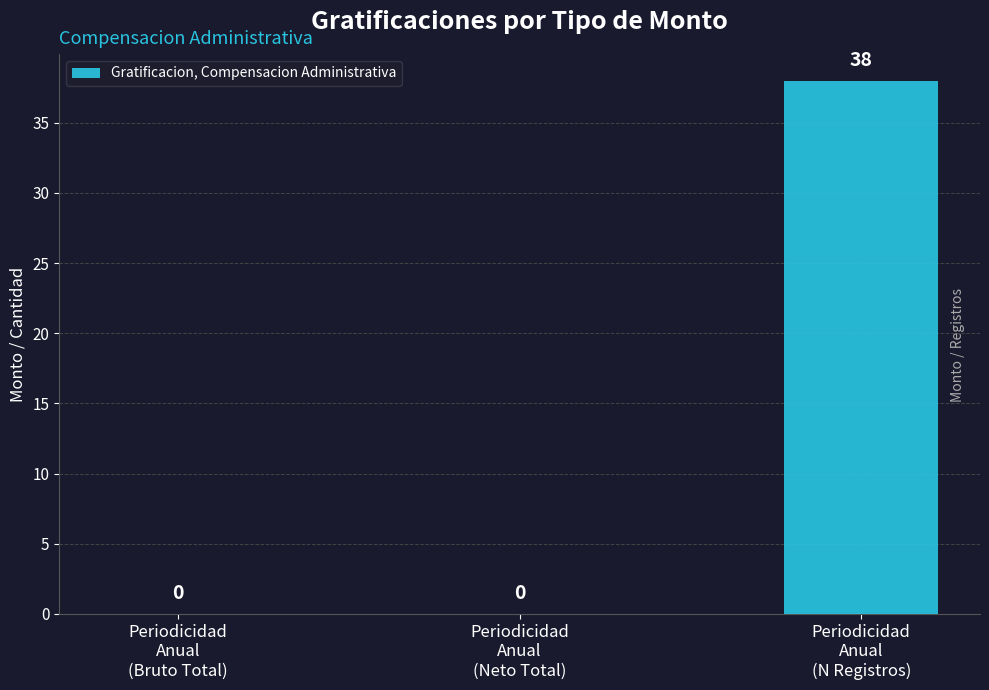

How many data points does each series have?

3